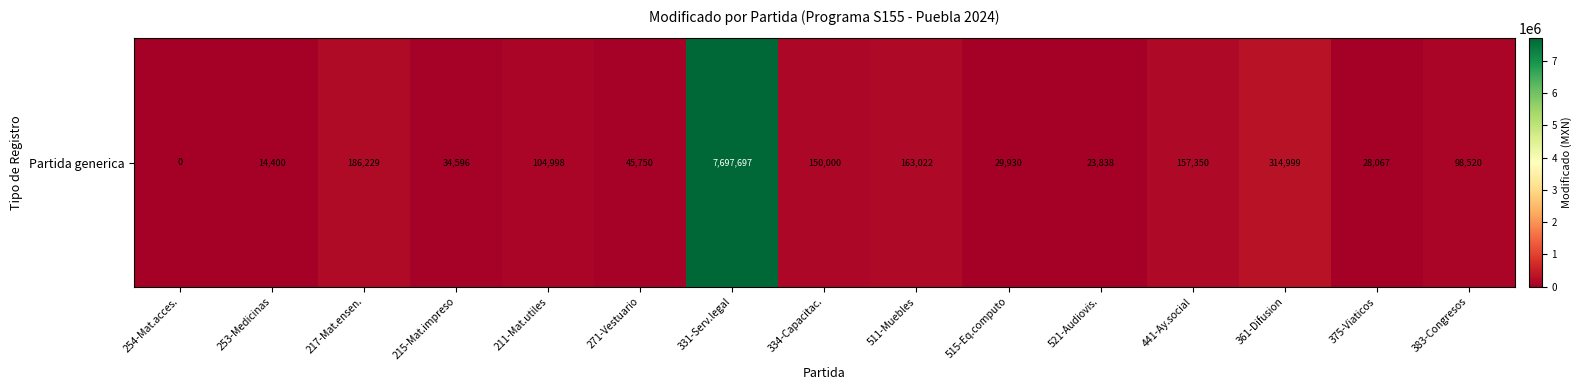

Reading right to left, what are all the values shown in this chart?

383-Congresos=98520.0	375-Viaticos=28066.9	361-Difusion=314999.2	441-Ay.social=157350.0	521-Audiovis.=23838.0	515-Eq.computo=29929.6	511-Muebles=163021.8	334-Capacitac.=150000.0	331-Serv.legal=7697697.0	271-Vestuario=45749.9	211-Mat.utiles=104998.3	215-Mat.impreso=34595.8	217-Mat.ensen.=186229.5	253-Medicinas=14400.0	254-Mat.acces.=0.0